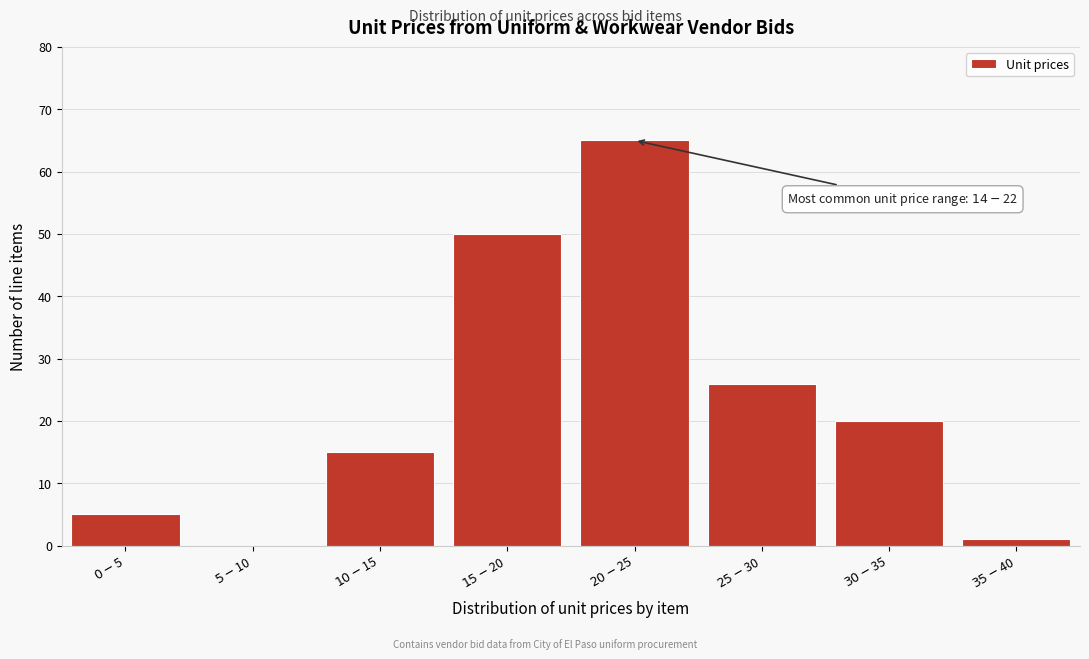

What is the greatest value displayed?

65